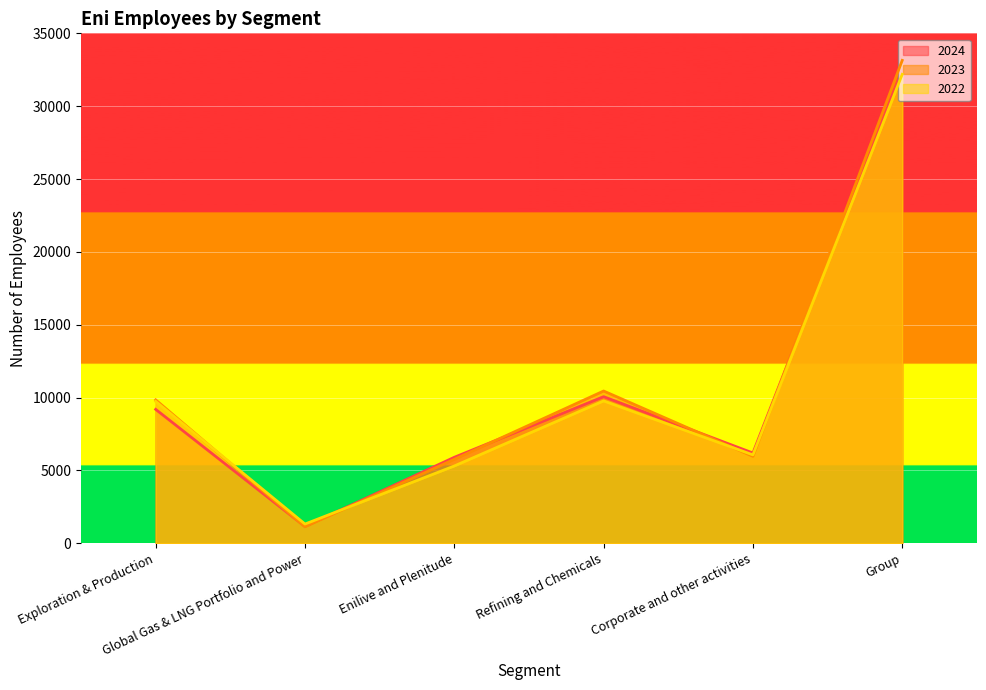

What position from the left is Corporate and other activities?

5